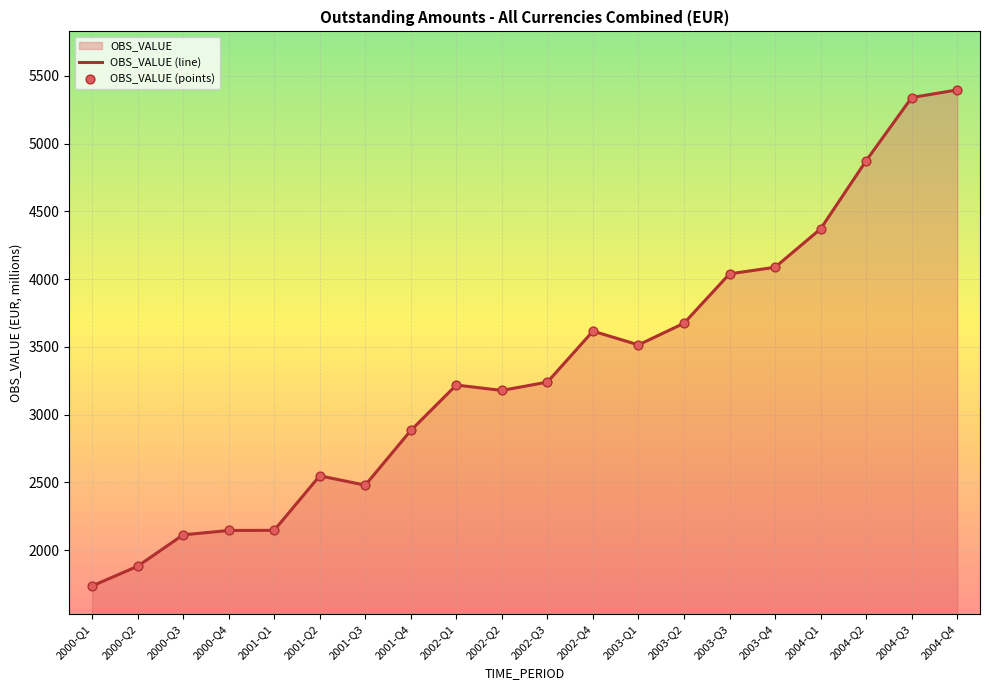

At how many categories does at least one series exceed 3706?

6